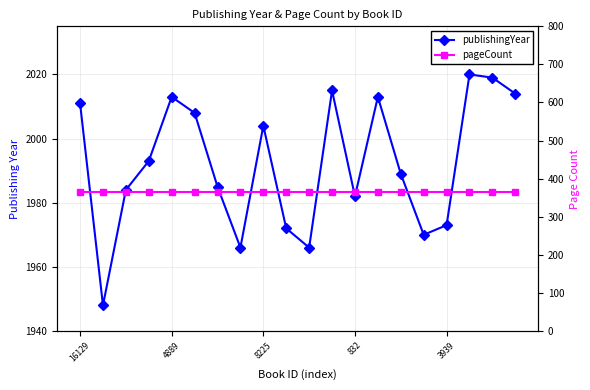

Which label corresponds to the smallest value in the chart?

16129